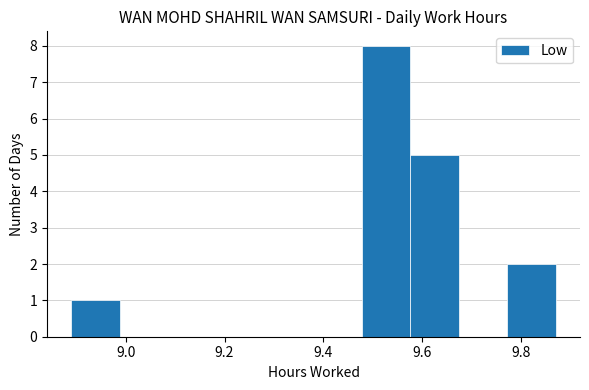

Reading left to right, transcribe this chart: for each bar, give the range it covers on the x-axis and its height. Neither the bar edges nor the heights are printed on the chart, so give them approximately, as read against the axes.

8.890 to 8.988: 1
8.988 to 9.086: 0
9.086 to 9.184: 0
9.184 to 9.282: 0
9.282 to 9.380: 0
9.380 to 9.478: 0
9.478 to 9.576: 8
9.576 to 9.674: 5
9.674 to 9.772: 0
9.772 to 9.870: 2